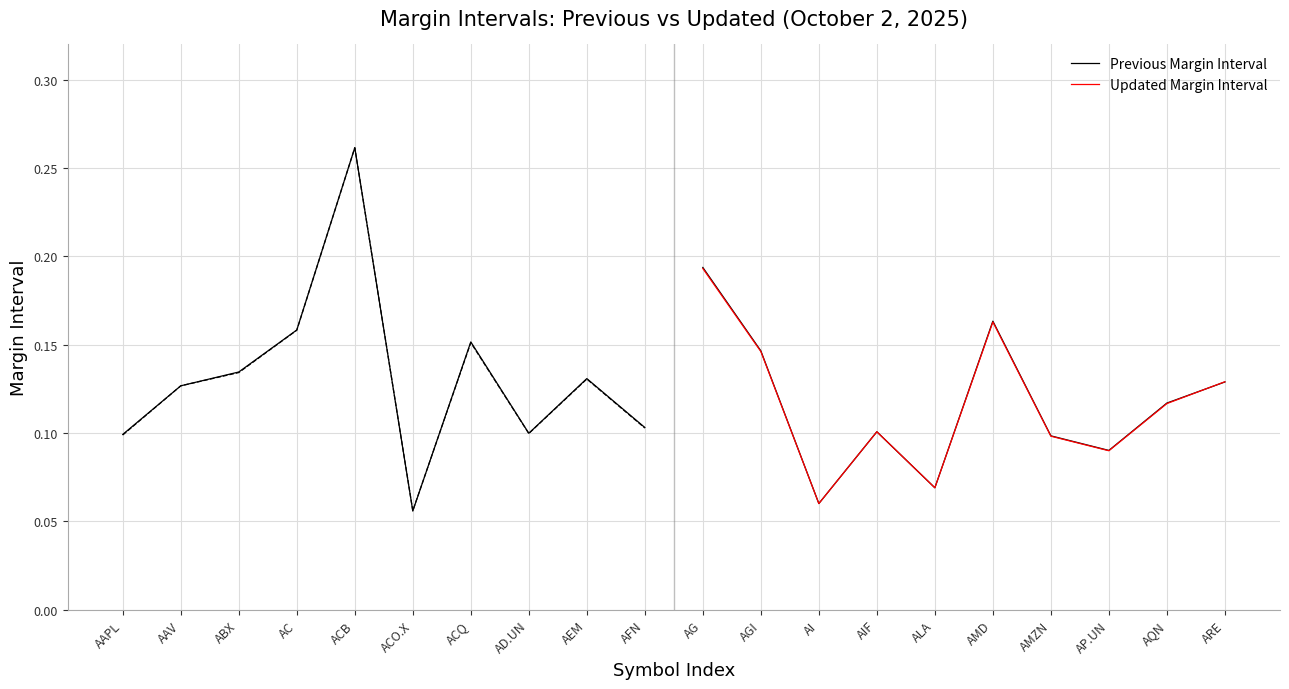

What is the label of the 2nd point from the left?

AAV